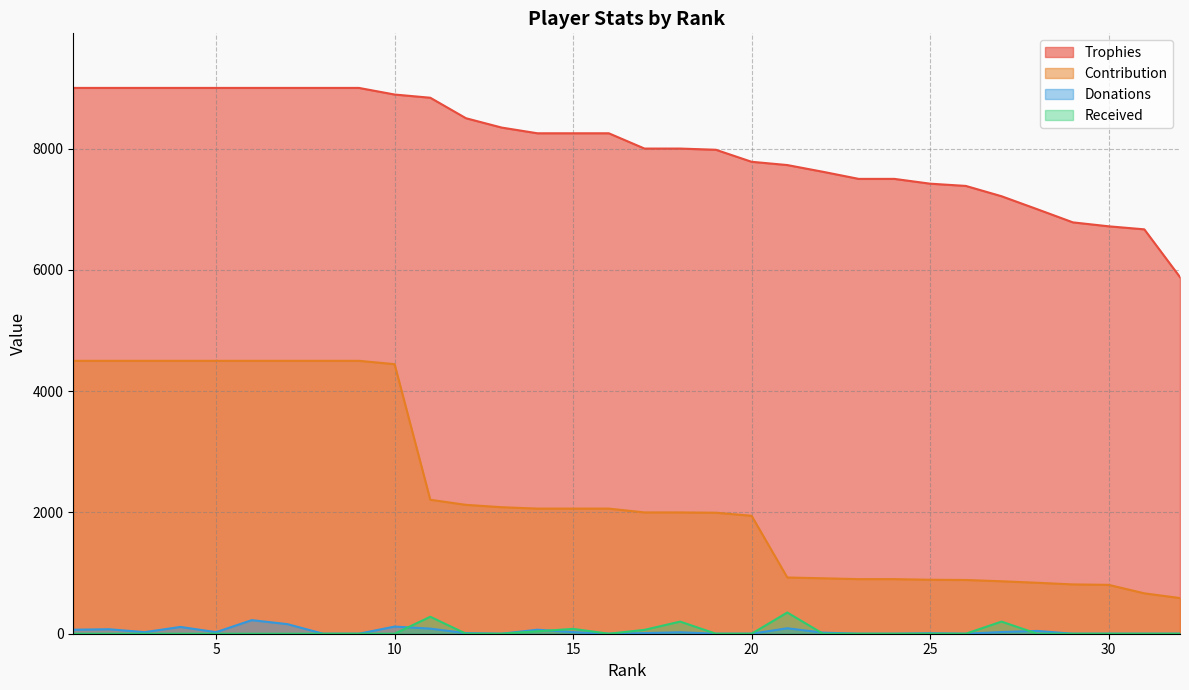

Which series has the largest range (max minus min)?

Contribution